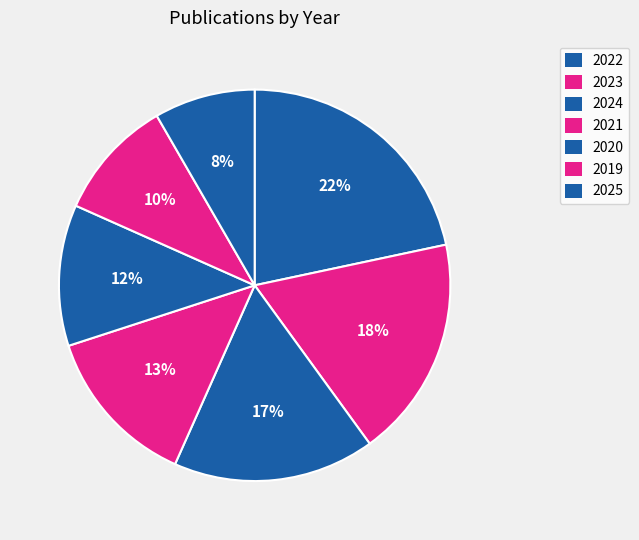

Is there any slice that represents more than half of the pie?

No